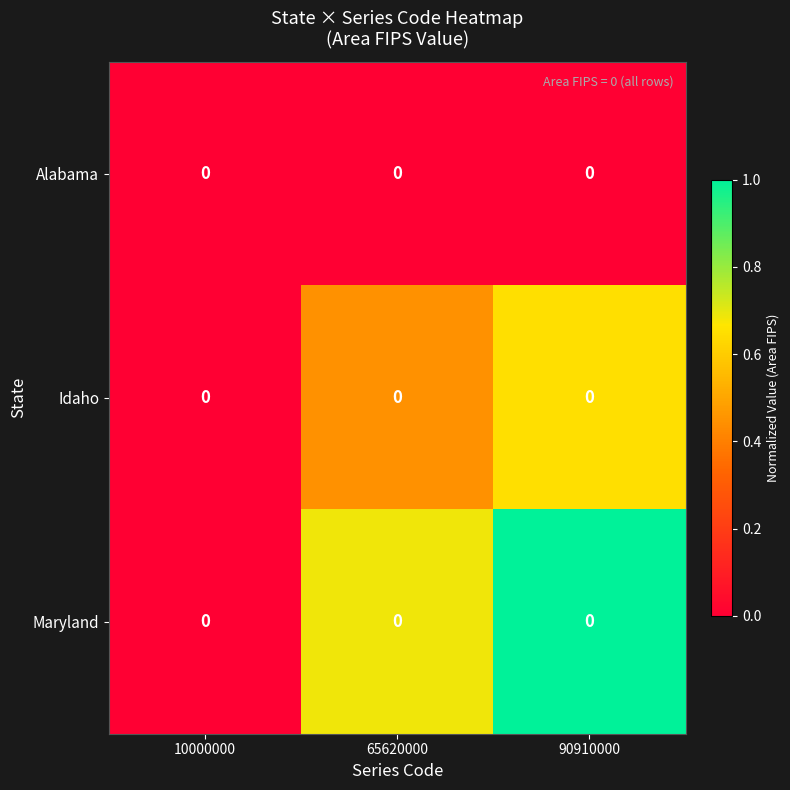

List the labels in order of Alabama value, smallest first.

10000000, 65620000, 90910000